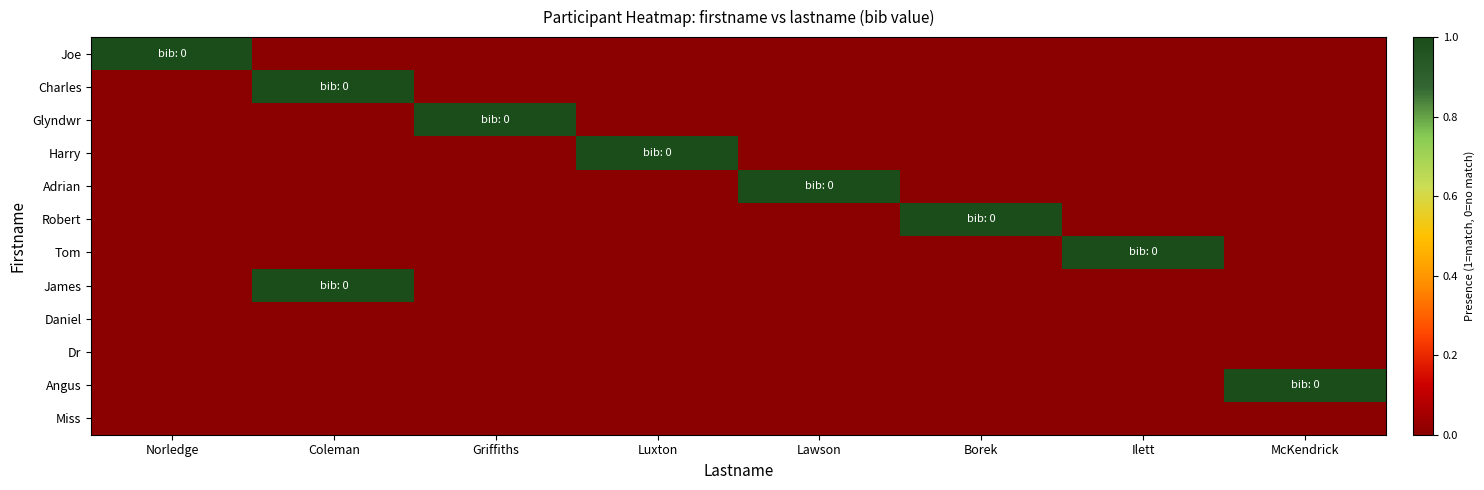

Reading left to right, extract all data points from this chart.

Joe: Norledge=1	Coleman=0	Griffiths=0	Luxton=0	Lawson=0	Borek=0	Ilett=0	McKendrick=0
Charles: Norledge=0	Coleman=1	Griffiths=0	Luxton=0	Lawson=0	Borek=0	Ilett=0	McKendrick=0
Glyndwr: Norledge=0	Coleman=0	Griffiths=1	Luxton=0	Lawson=0	Borek=0	Ilett=0	McKendrick=0
Harry: Norledge=0	Coleman=0	Griffiths=0	Luxton=1	Lawson=0	Borek=0	Ilett=0	McKendrick=0
Adrian: Norledge=0	Coleman=0	Griffiths=0	Luxton=0	Lawson=1	Borek=0	Ilett=0	McKendrick=0
Robert: Norledge=0	Coleman=0	Griffiths=0	Luxton=0	Lawson=0	Borek=1	Ilett=0	McKendrick=0
Tom: Norledge=0	Coleman=0	Griffiths=0	Luxton=0	Lawson=0	Borek=0	Ilett=1	McKendrick=0
James: Norledge=0	Coleman=1	Griffiths=0	Luxton=0	Lawson=0	Borek=0	Ilett=0	McKendrick=0
Daniel: Norledge=0	Coleman=0	Griffiths=0	Luxton=0	Lawson=0	Borek=0	Ilett=0	McKendrick=0
Dr: Norledge=0	Coleman=0	Griffiths=0	Luxton=0	Lawson=0	Borek=0	Ilett=0	McKendrick=0
Angus: Norledge=0	Coleman=0	Griffiths=0	Luxton=0	Lawson=0	Borek=0	Ilett=0	McKendrick=1
Miss: Norledge=0	Coleman=0	Griffiths=0	Luxton=0	Lawson=0	Borek=0	Ilett=0	McKendrick=0